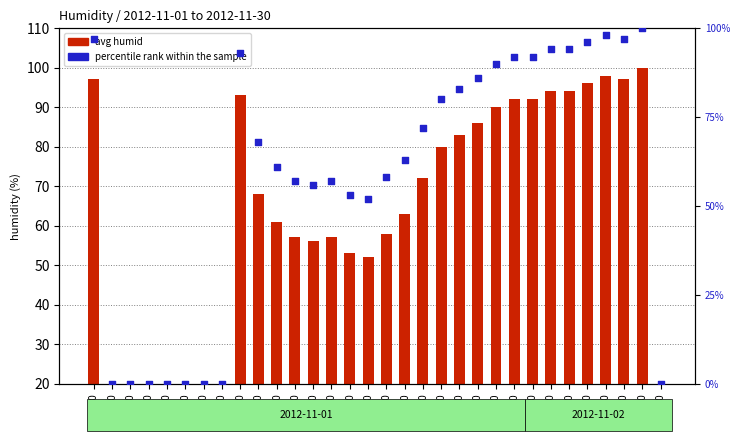

Which series has the largest Y range (max minus min)?

avg humid